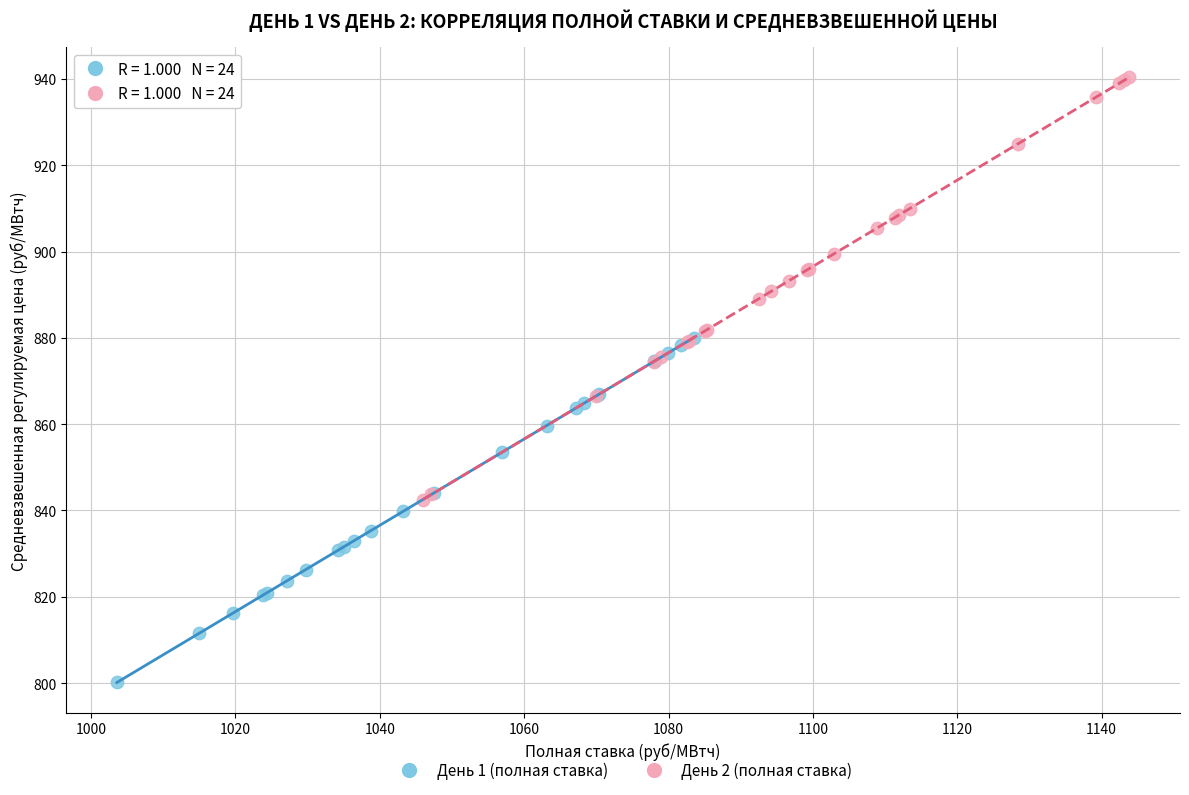

Which series contains the highest Y value?

День 2 (полная ставка)